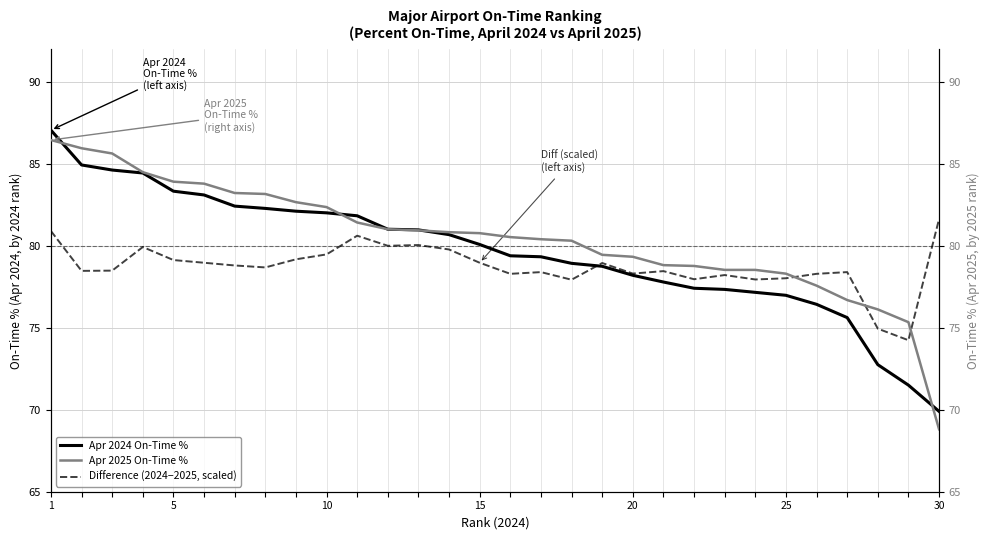

After their last crossing, which series has the higher values: Apr 2024 On-Time % or Difference (2024−2025, scaled)?

Difference (2024−2025, scaled)